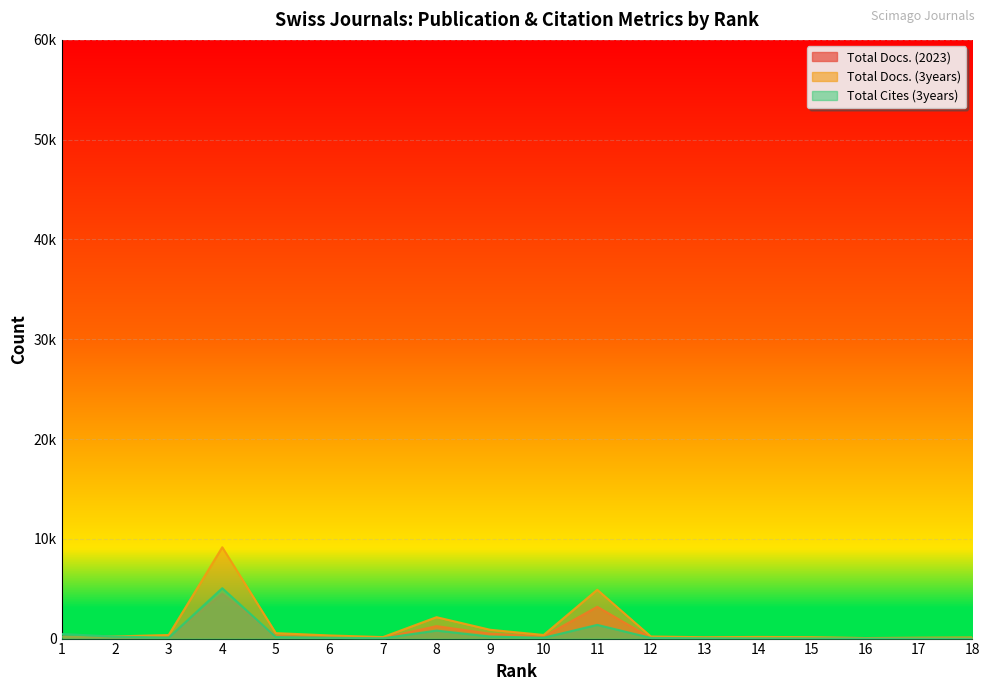

True or false: Total Cites (3years) has a value of 98.5 at 3.

True